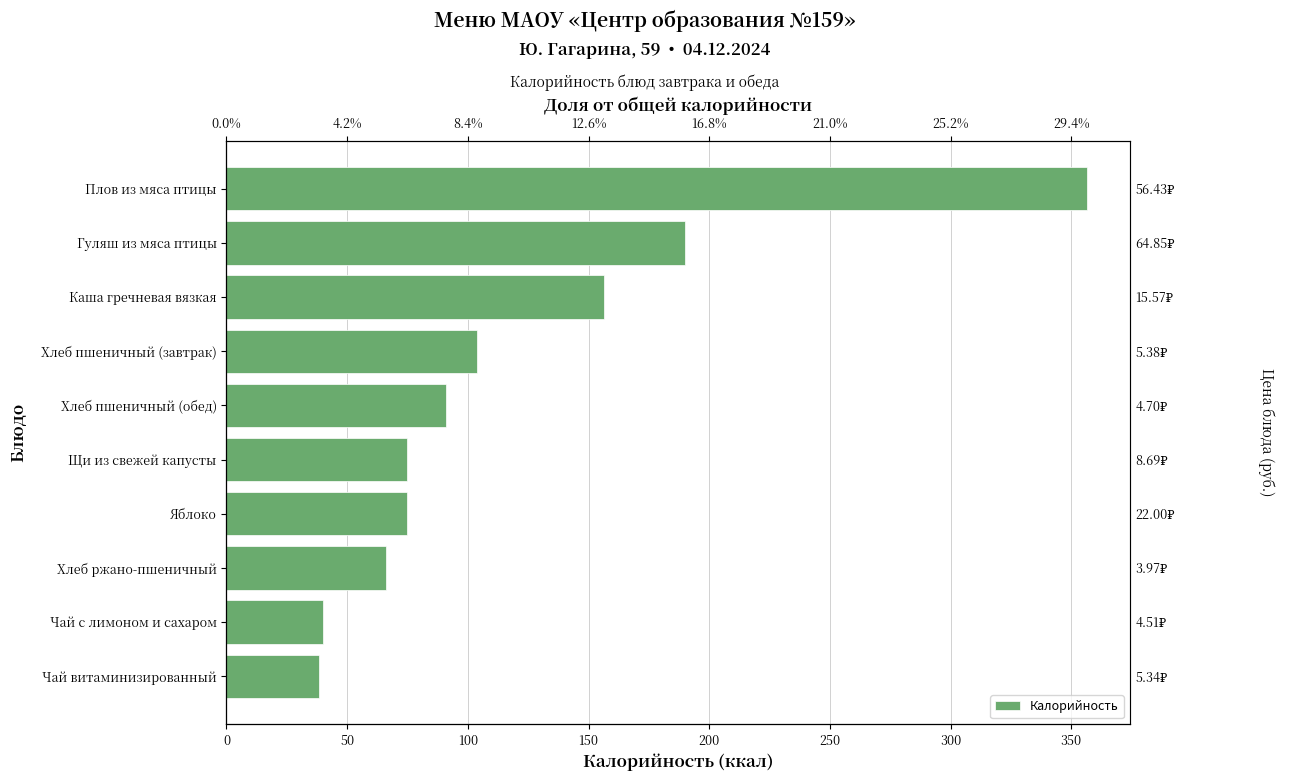

What is the value of the 7th bar from the left?

104.0